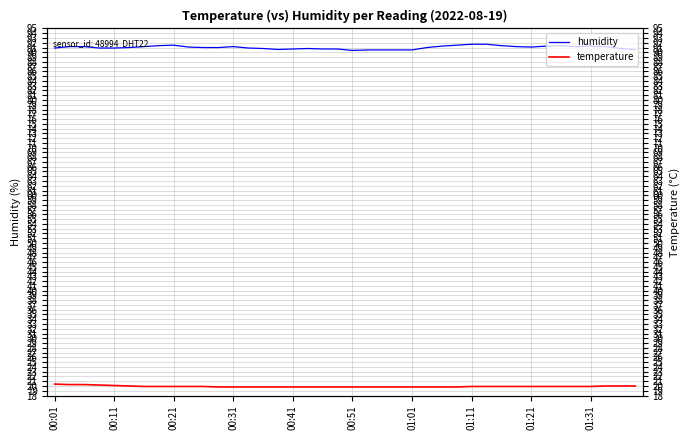

List the series in order of their overall mean, lowest first.

temperature, humidity